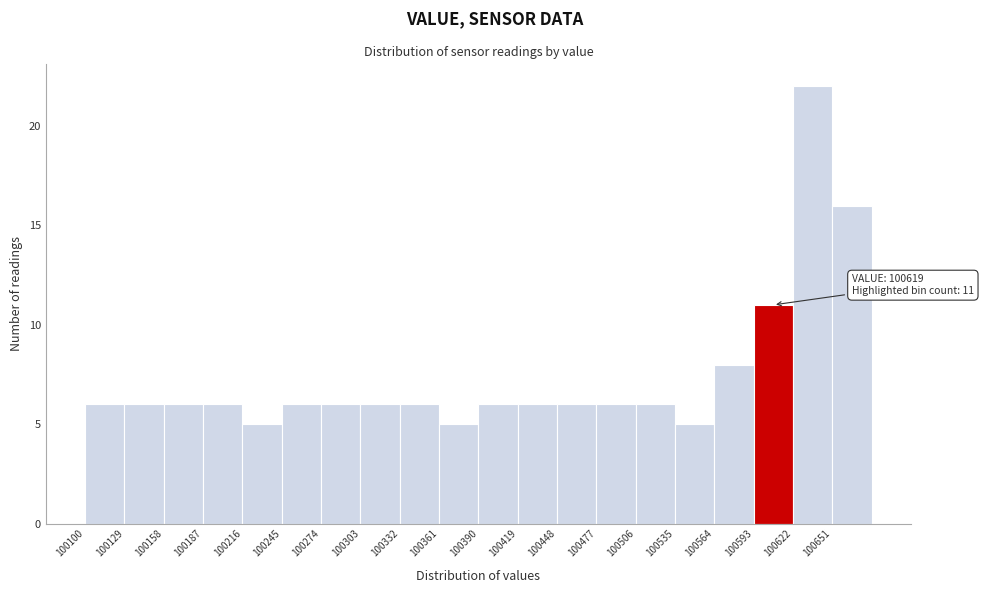

Which range on the x-axis has the tallest bar?

100620 to 100650